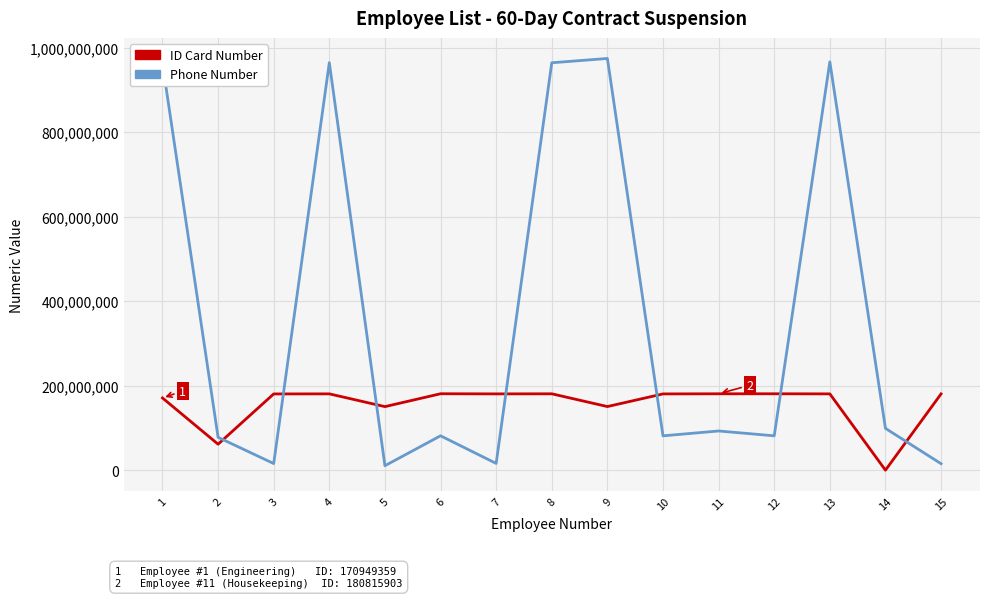

What is the difference between the maximum and minimum values in the ID Card Number series?

180908672